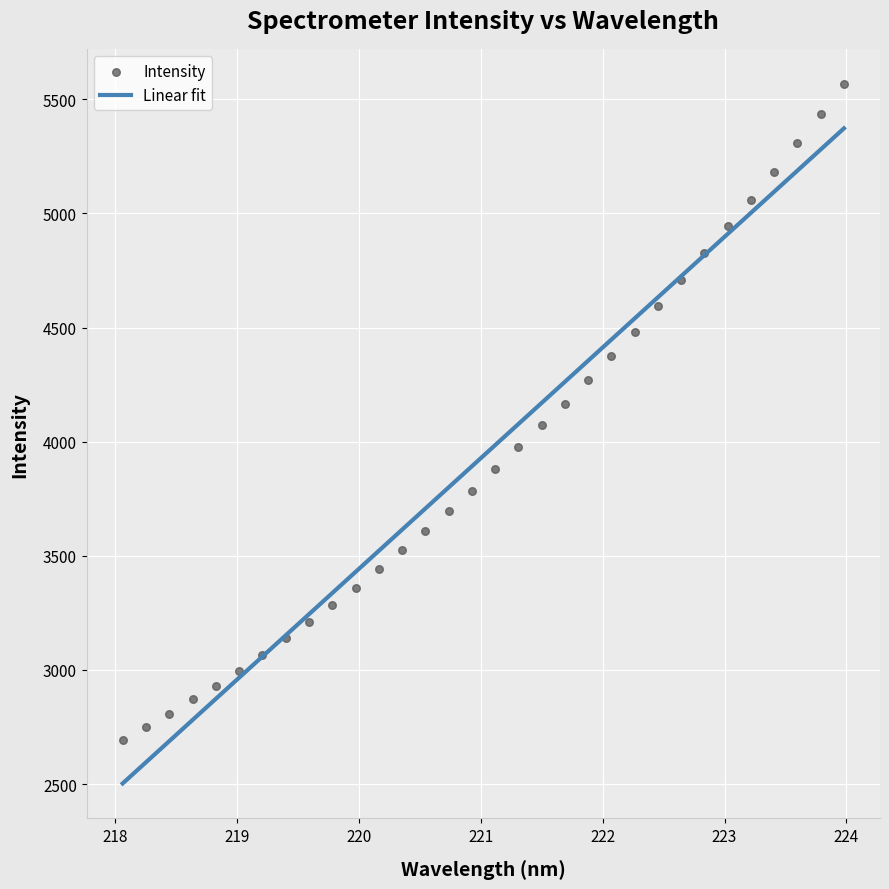

What is the range of X values (max minus min)?

5.9